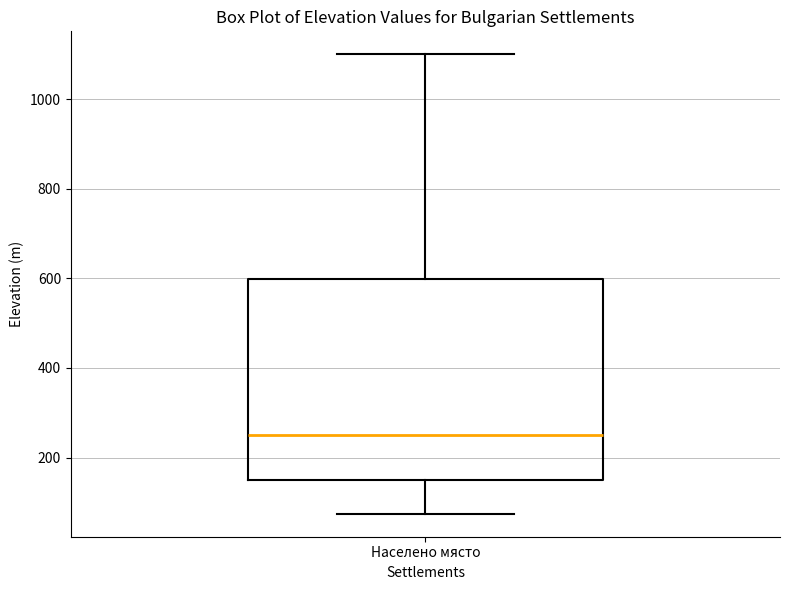

Read this box plot against the y-axis: the position of the median line, the range covered by the box, and the ends of both whiskers. The values are not printed on the chart, so give them approximately, as read against the axis.

median 240, box 140 to 600, whiskers 80 to 1100